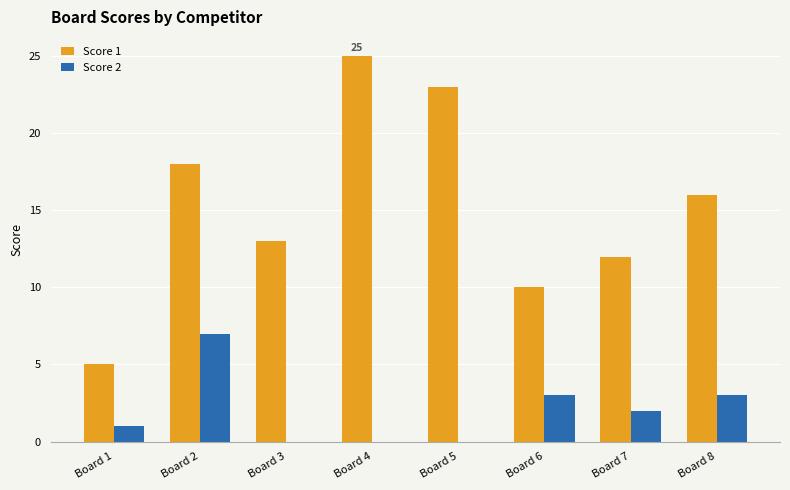

Which category has the highest value in the Score 1 series?

Board 4